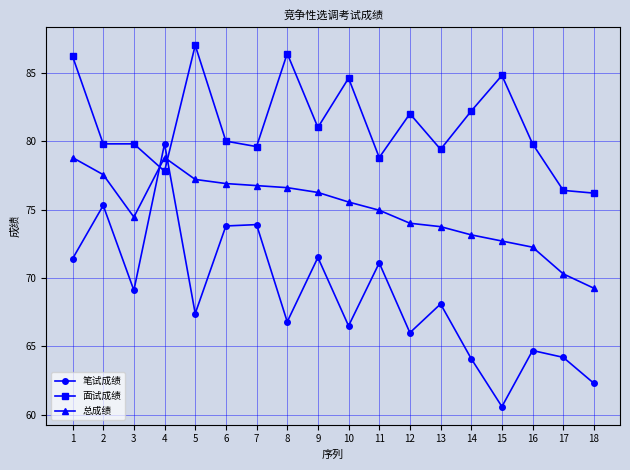

Is it true that 总成绩 equals 76.6 at 8?

True